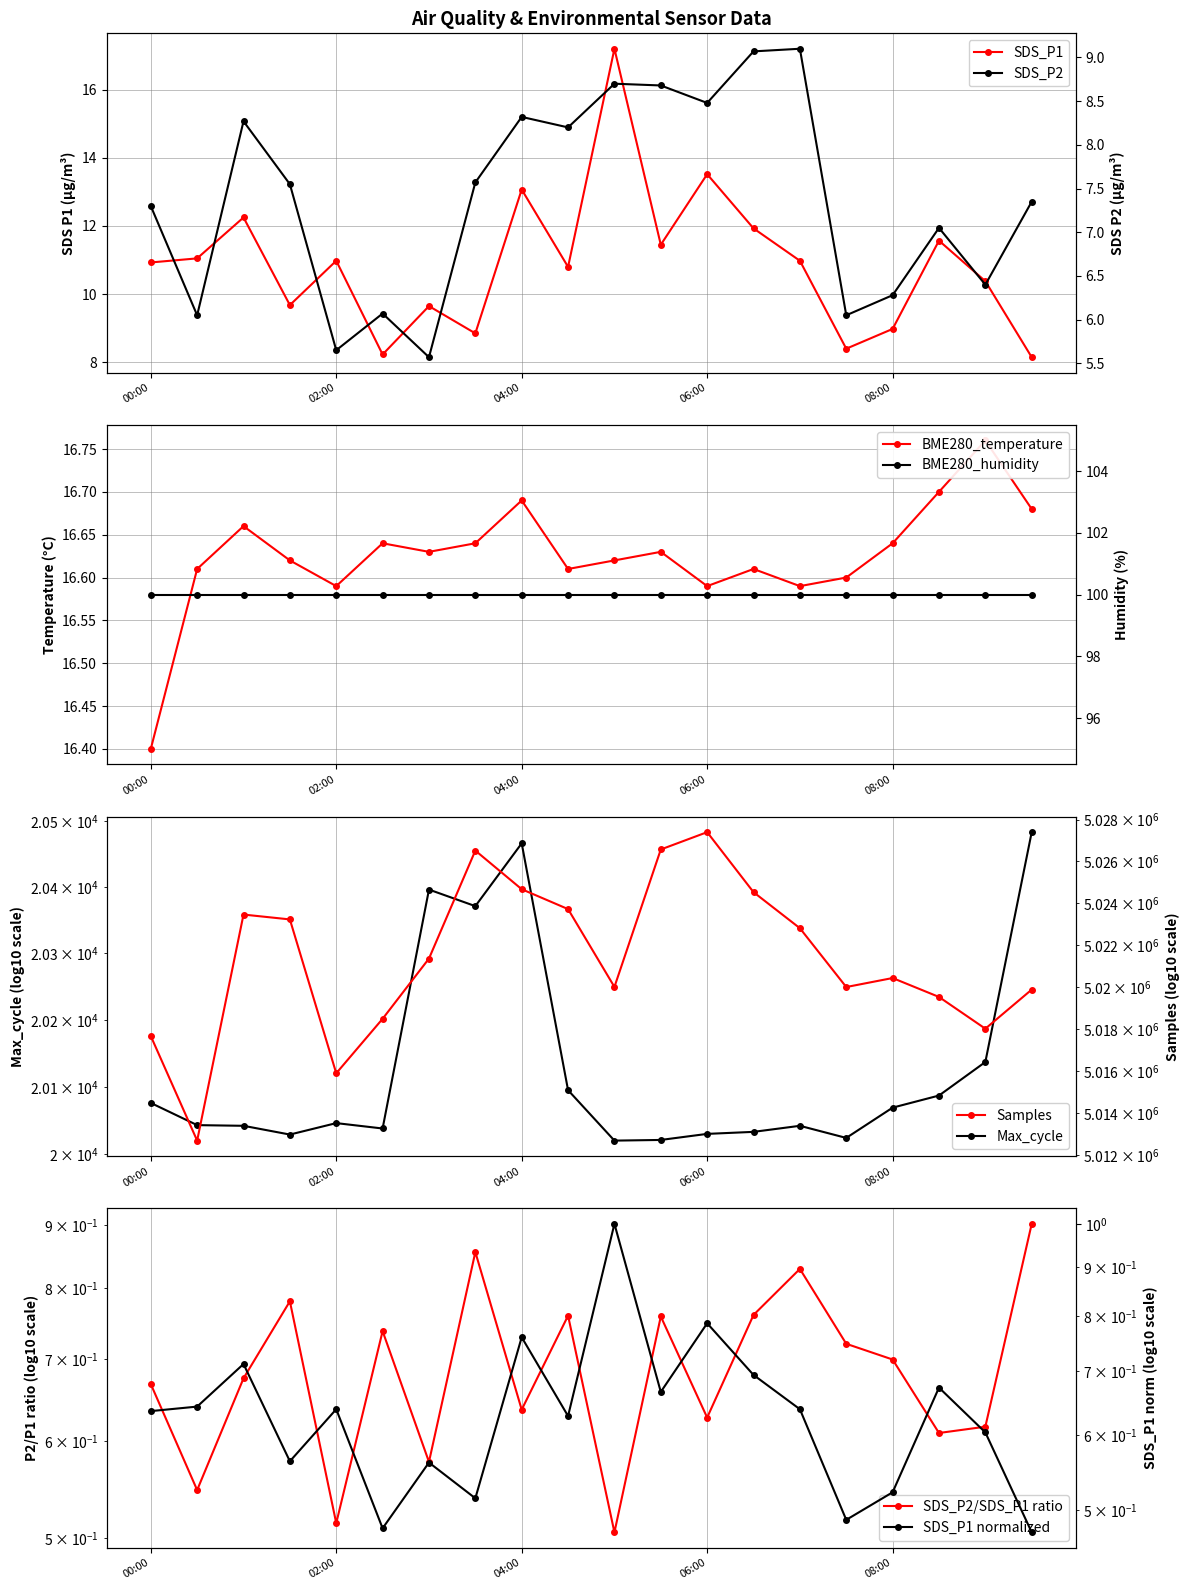

How many values in the Max_cycle series are below 20046?

10